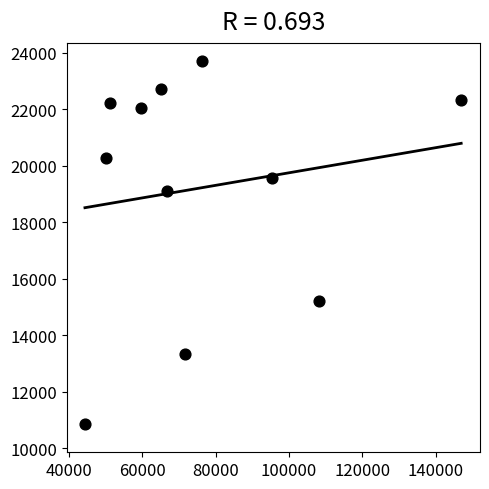

What is the range of Y values (max minus min)?

12833